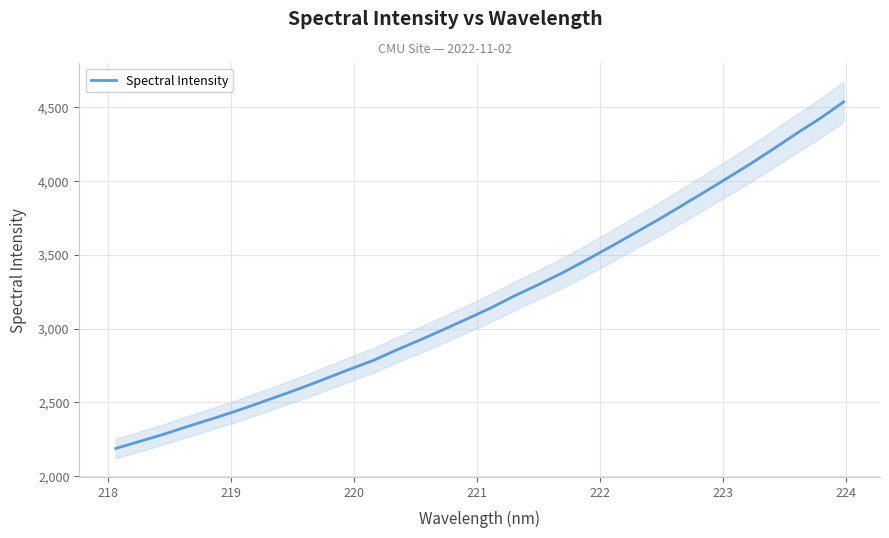

What is the difference between the maximum and second lowest values?

2298.4